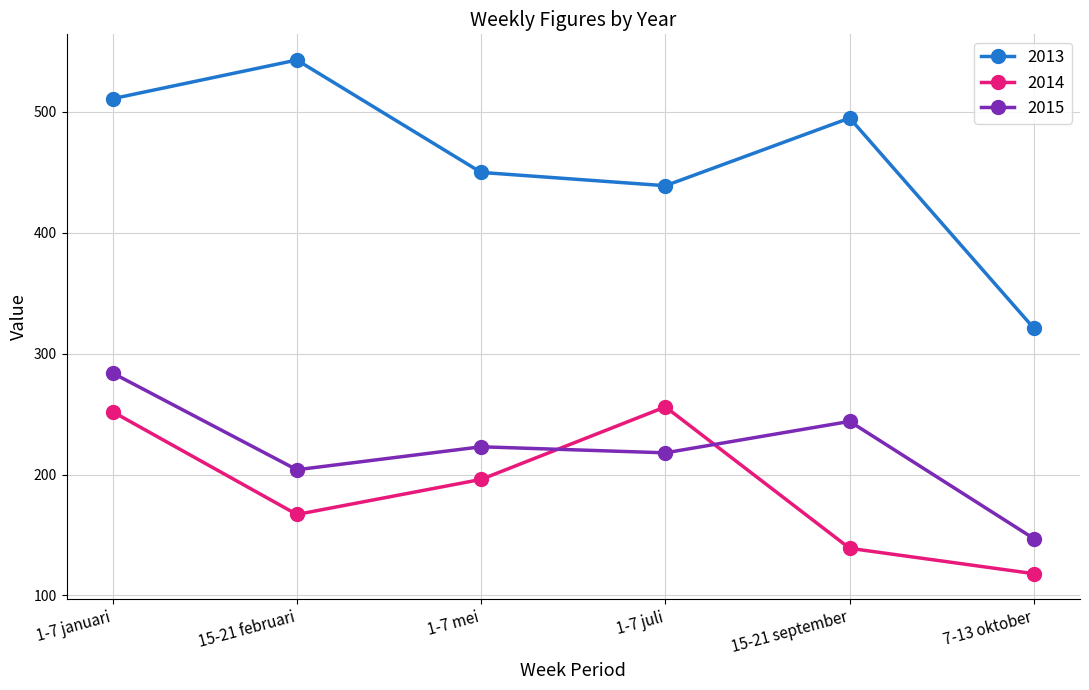

Is it true that 2013 equals 543 at 15-21 februari?

True